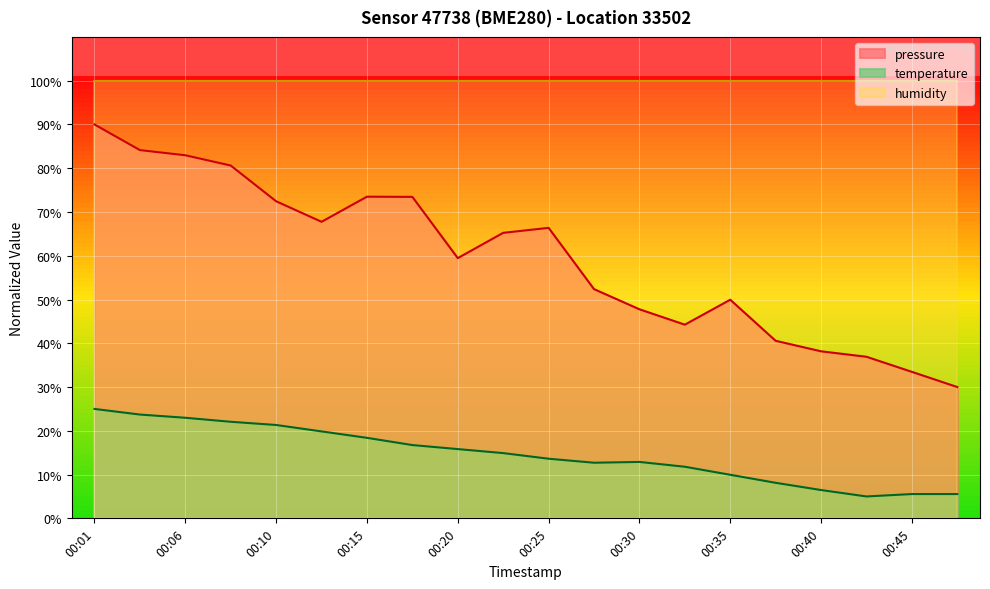

Between 00:08 and 00:32, which series saw the biggest shift?

pressure